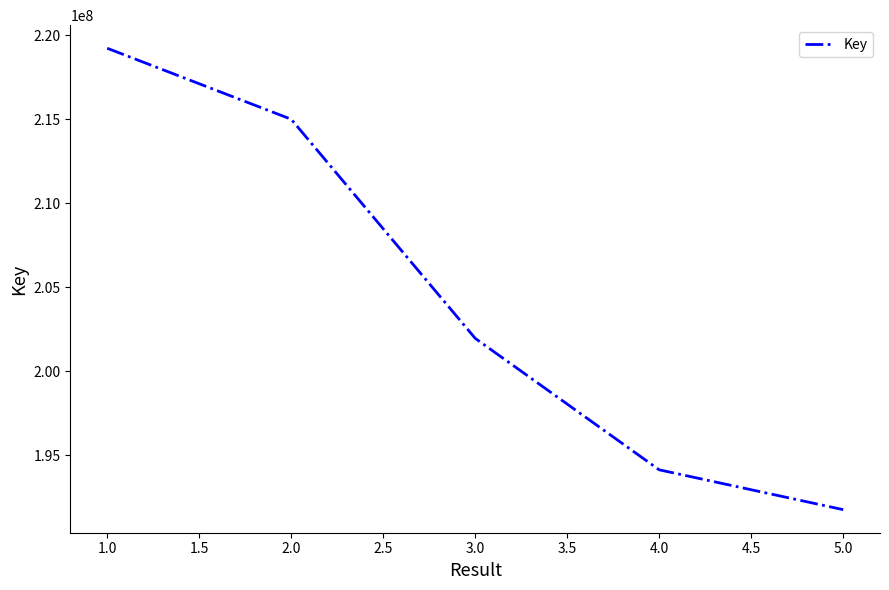

What is the difference between the maximum and minimum values?

27460859